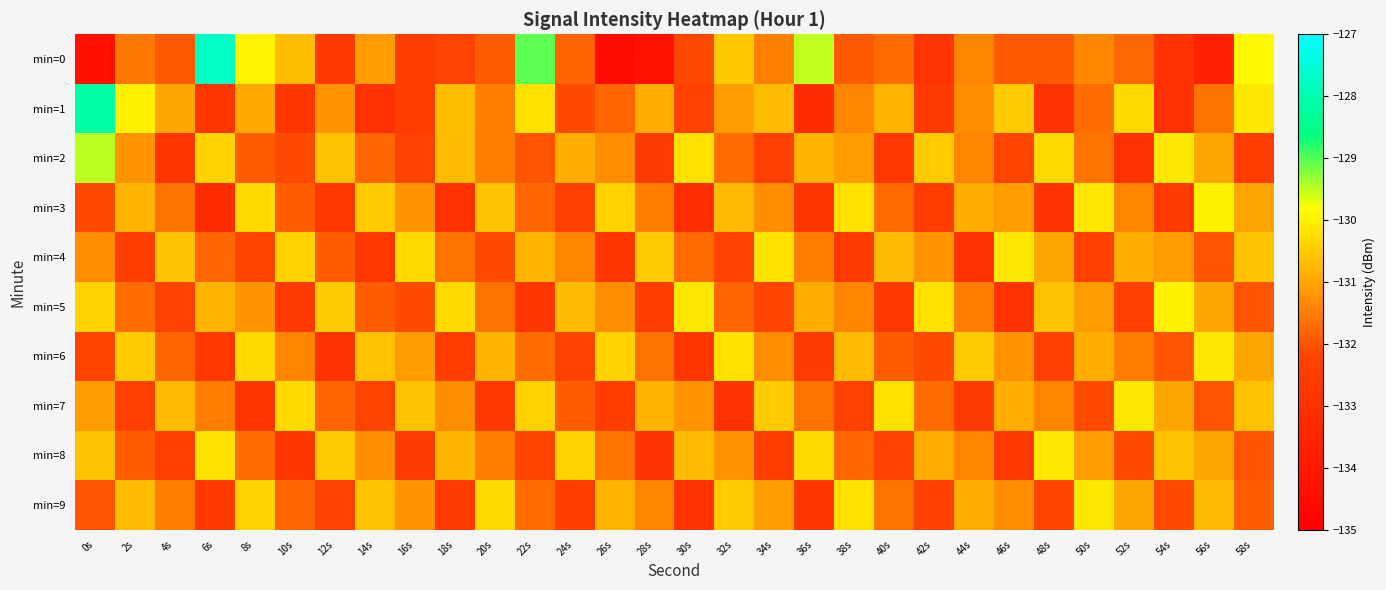

Between 56s and 38s, which is larger?

38s